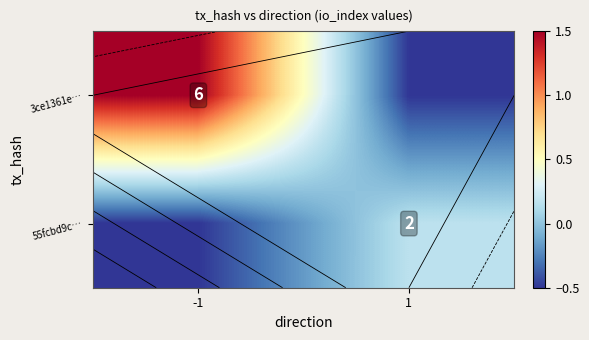

Is it true that 3ce1361e… equals -0.7 at 1?

False